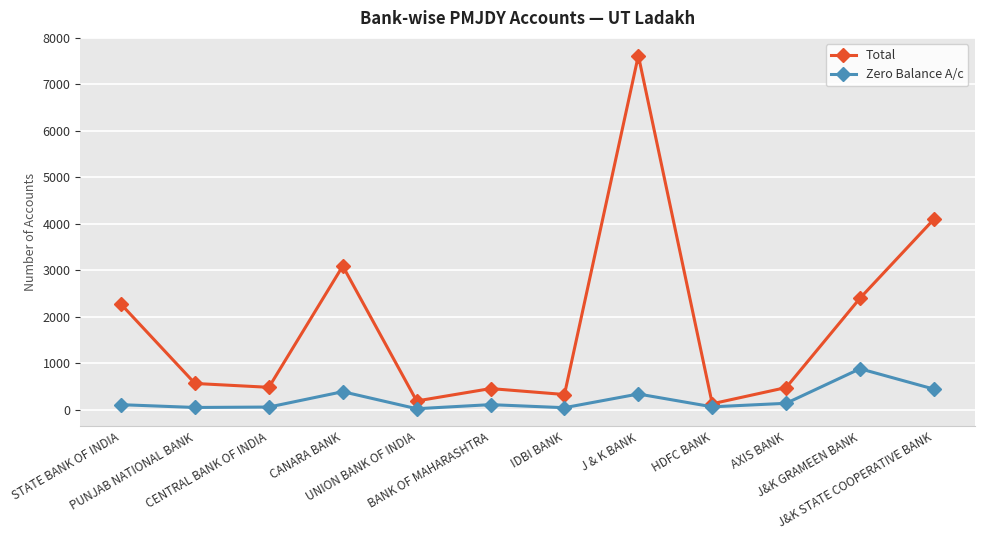

Does the chart have visible grid lines?

Yes